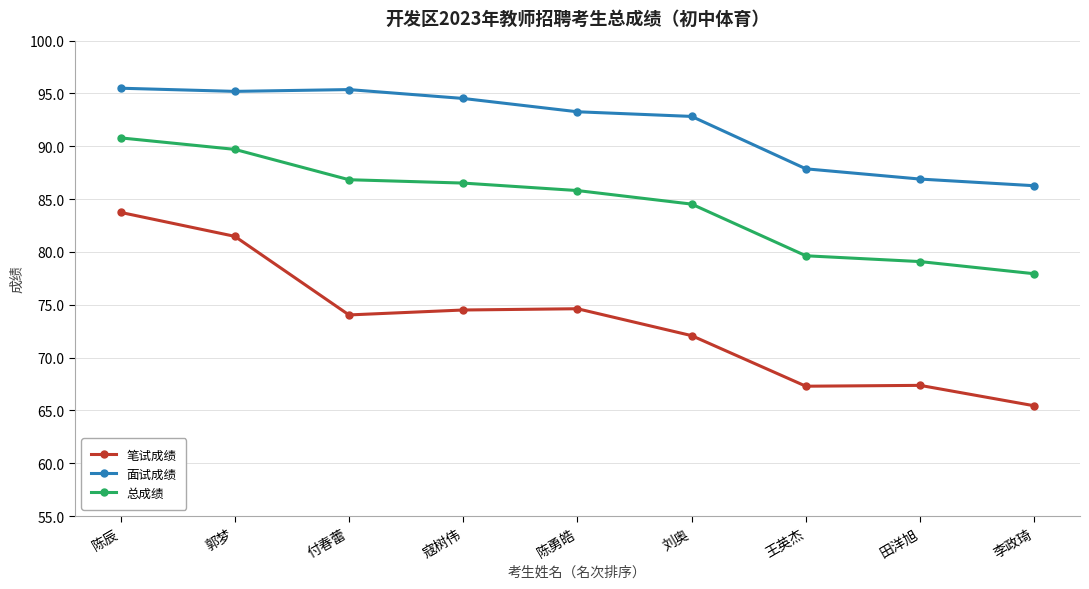

What is the maximum value for 总成绩?

90.8